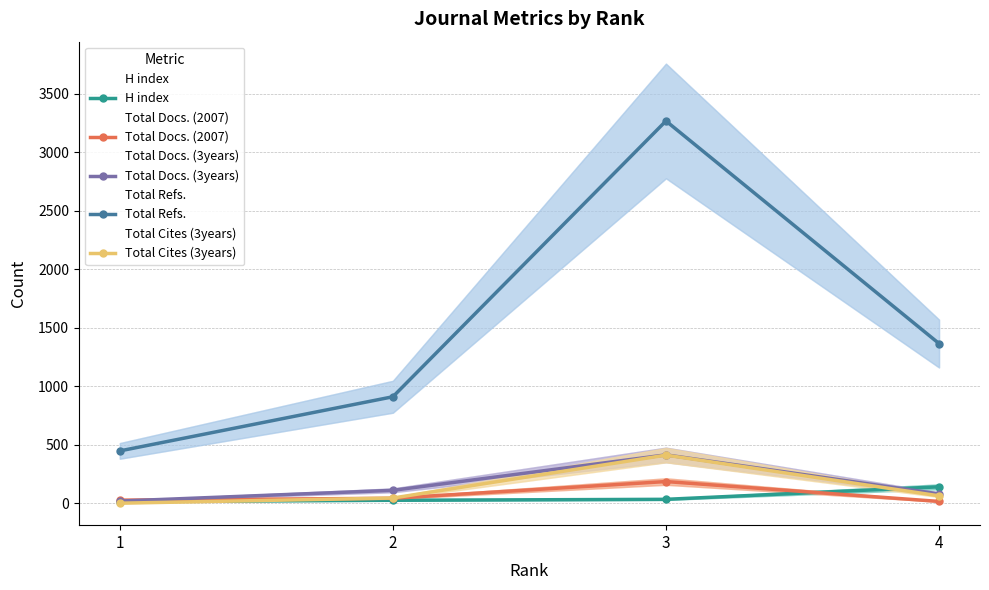

The value of H index at 3 is 14. True or false?

False